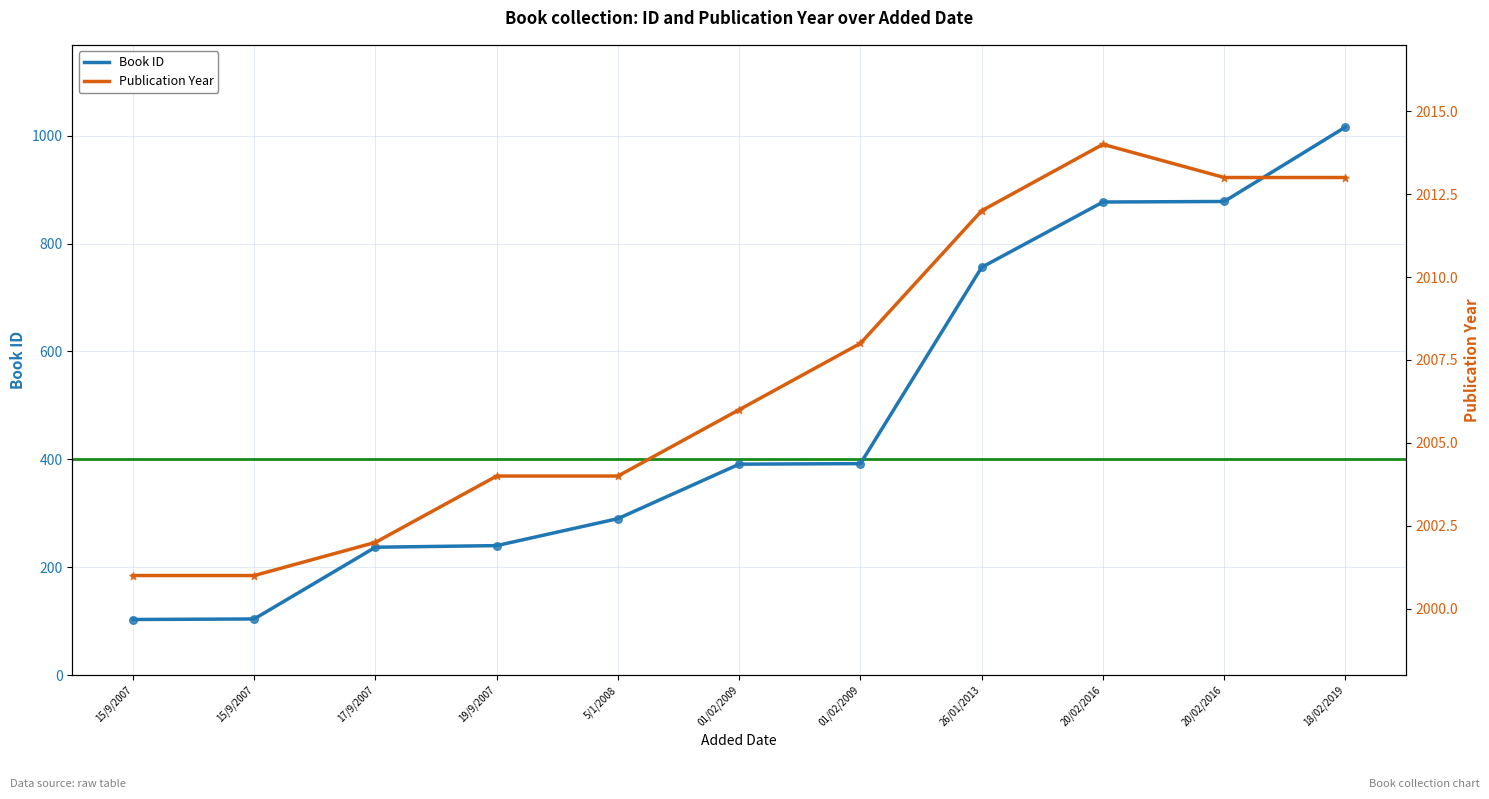

At which category is the sum across all series the highest?

18/02/2019